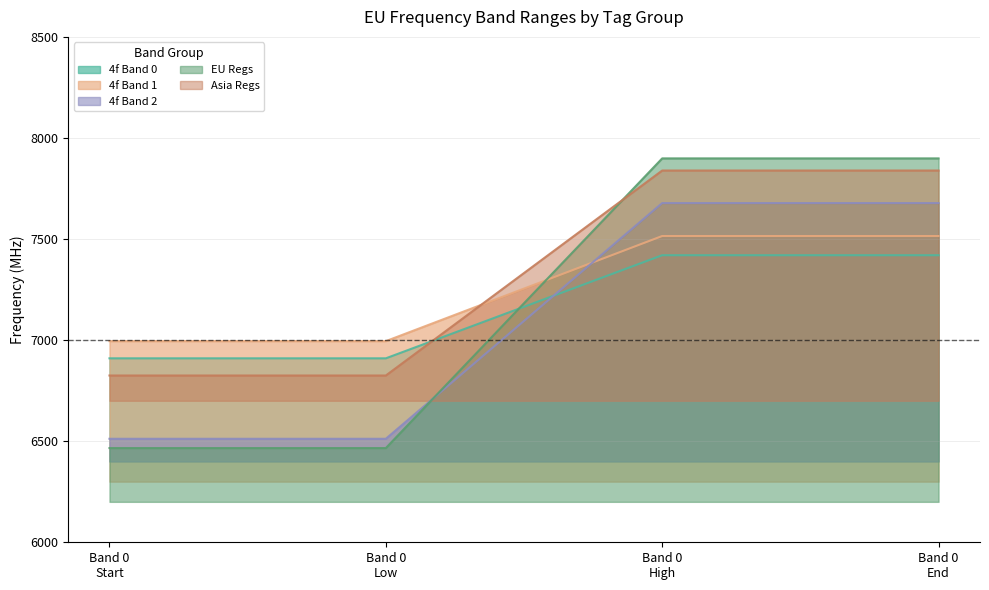

Which series has the largest total across all categories?

Asia Regs